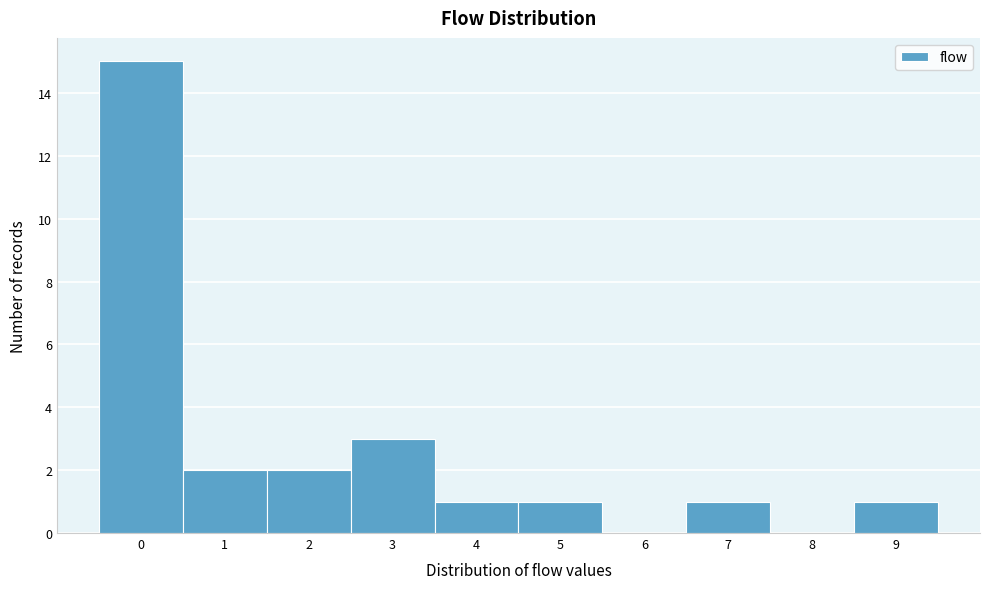

Reading left to right, transcribe this chart: for each bar, give the range it covers on the x-axis and its height. The values are not printed on the chart, so give them approximately, as read against the axis.

-0.5 to 0.5: 15
0.5 to 1.5: 2
1.5 to 2.5: 2
2.5 to 3.5: 3
3.5 to 4.5: 1
4.5 to 5.5: 1
5.5 to 6.5: 0
6.5 to 7.5: 1
7.5 to 8.5: 0
8.5 to 9.5: 1